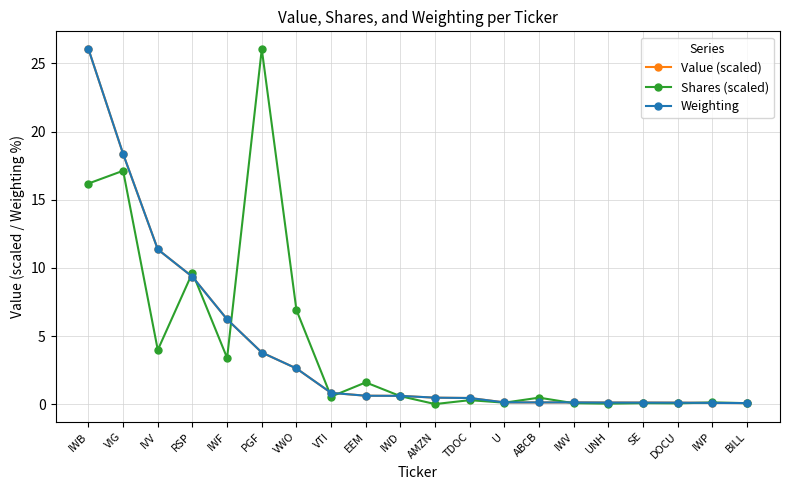

True or false: Value (scaled) and Shares (scaled) intersect in this chart.

True